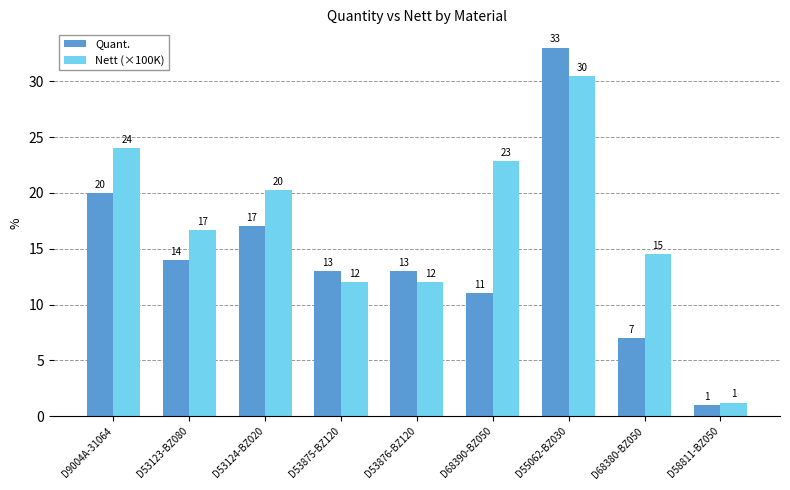

True or false: Quant. has a value of 11.0 at D68390-BZ050.

True